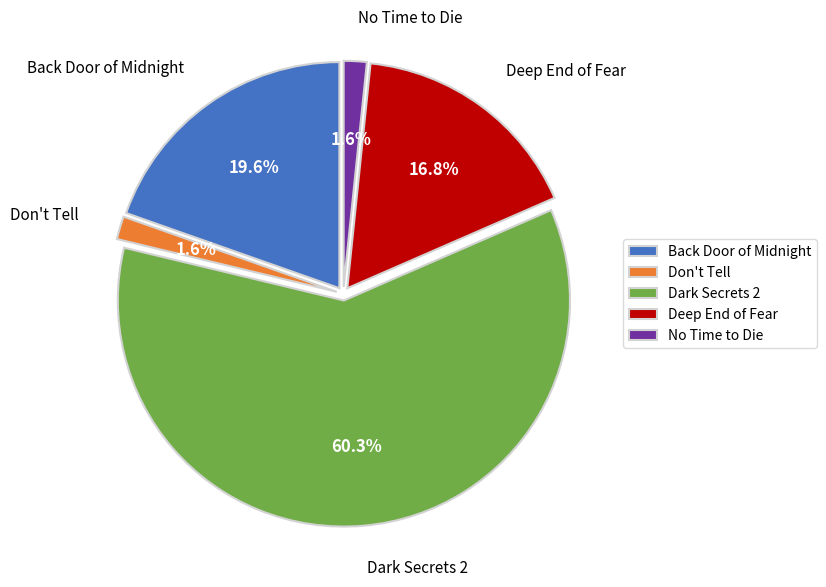

To the nearest percent, what is the combined percentage of Don't Tell and Deep End of Fear?

18%